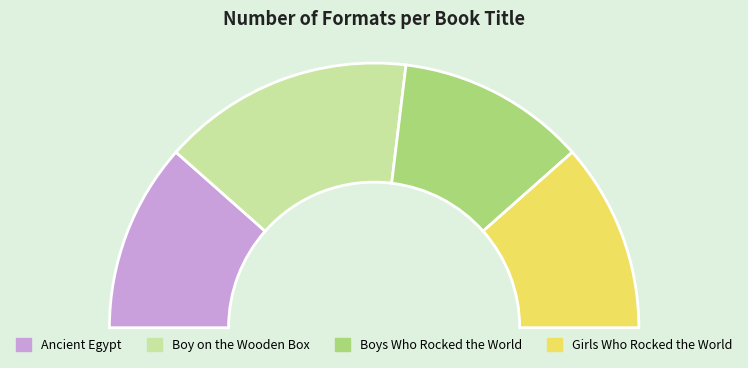

What is the ratio of the value at Ancient Egypt to the value at Boy on the Wooden Box?

0.8